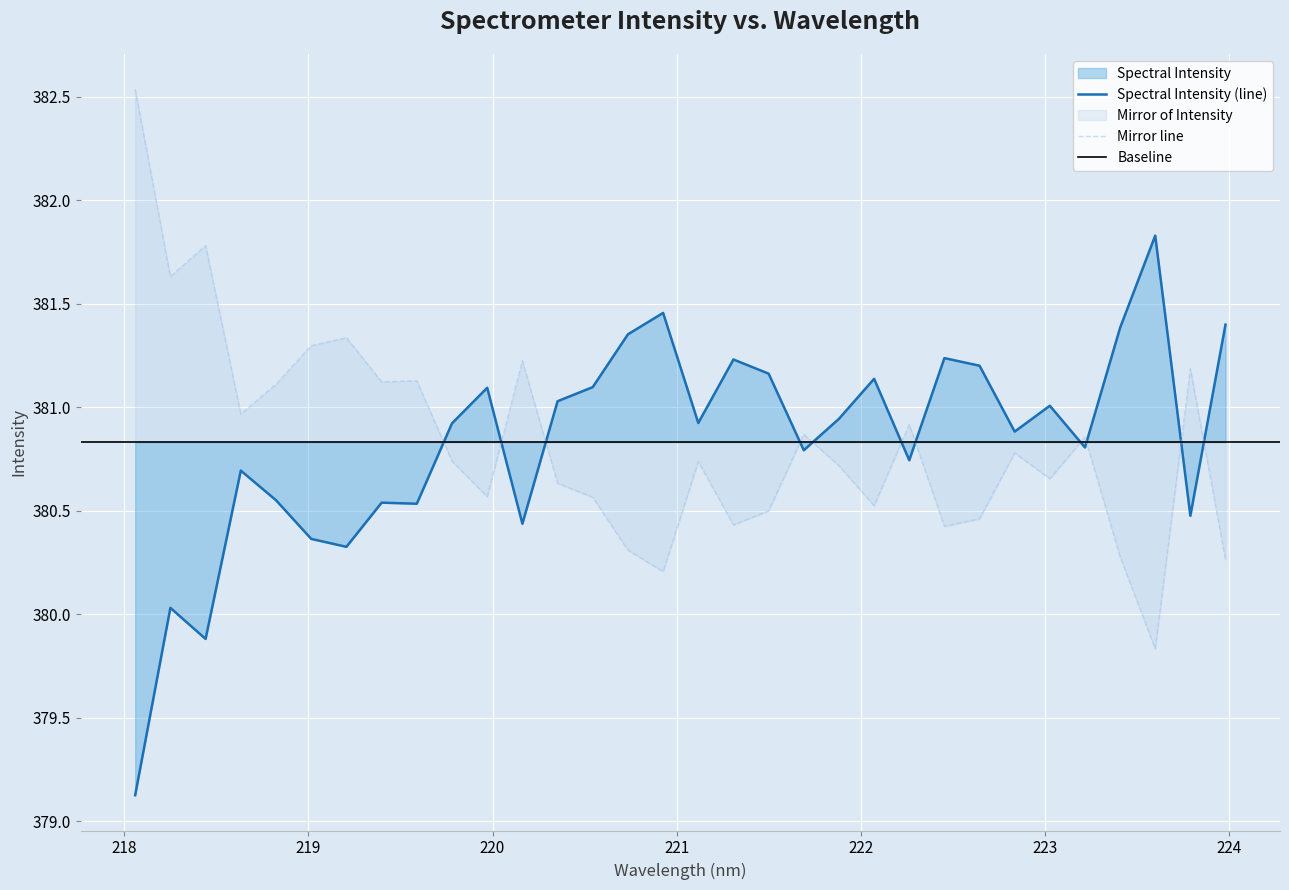

Where does the data first go above 380?

218.2508